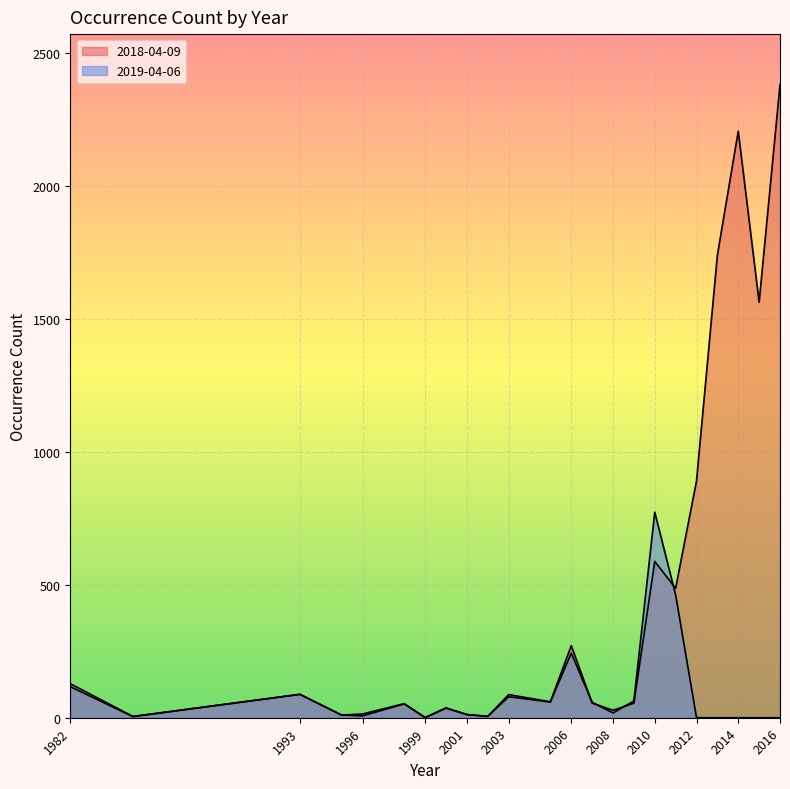

True or false: 2018-04-09 has a value of 2 at 1996.

False